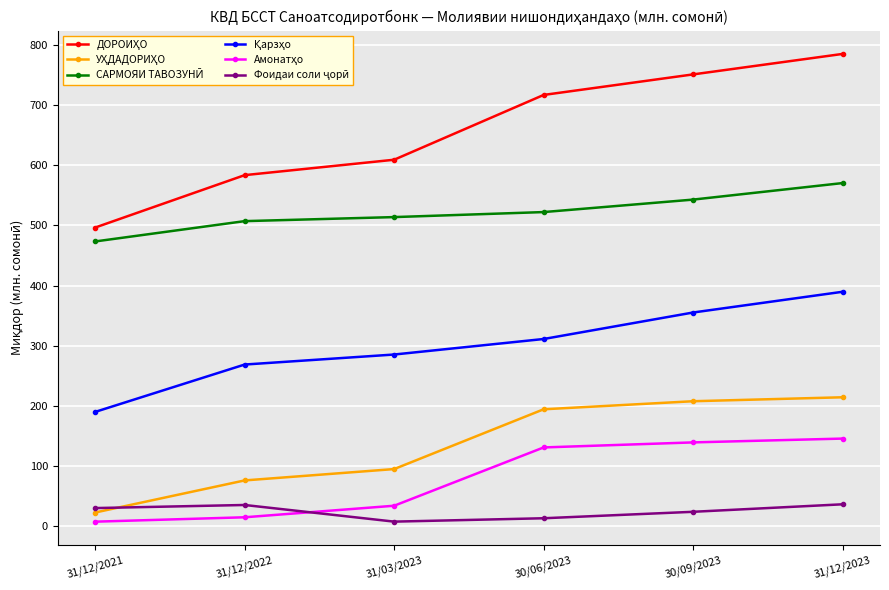

What is the label of the 3rd point from the right?

30/06/2023